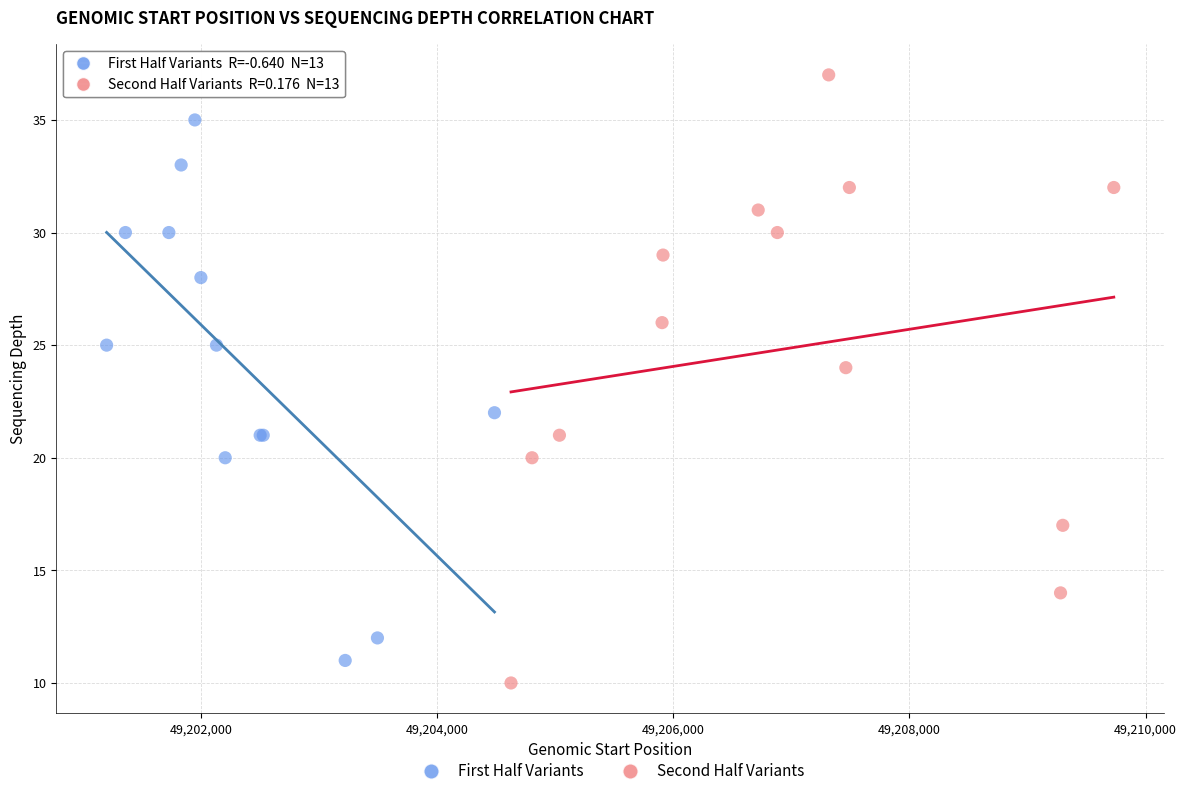

Which series reaches the maximum Y coordinate?

Second Half Variants